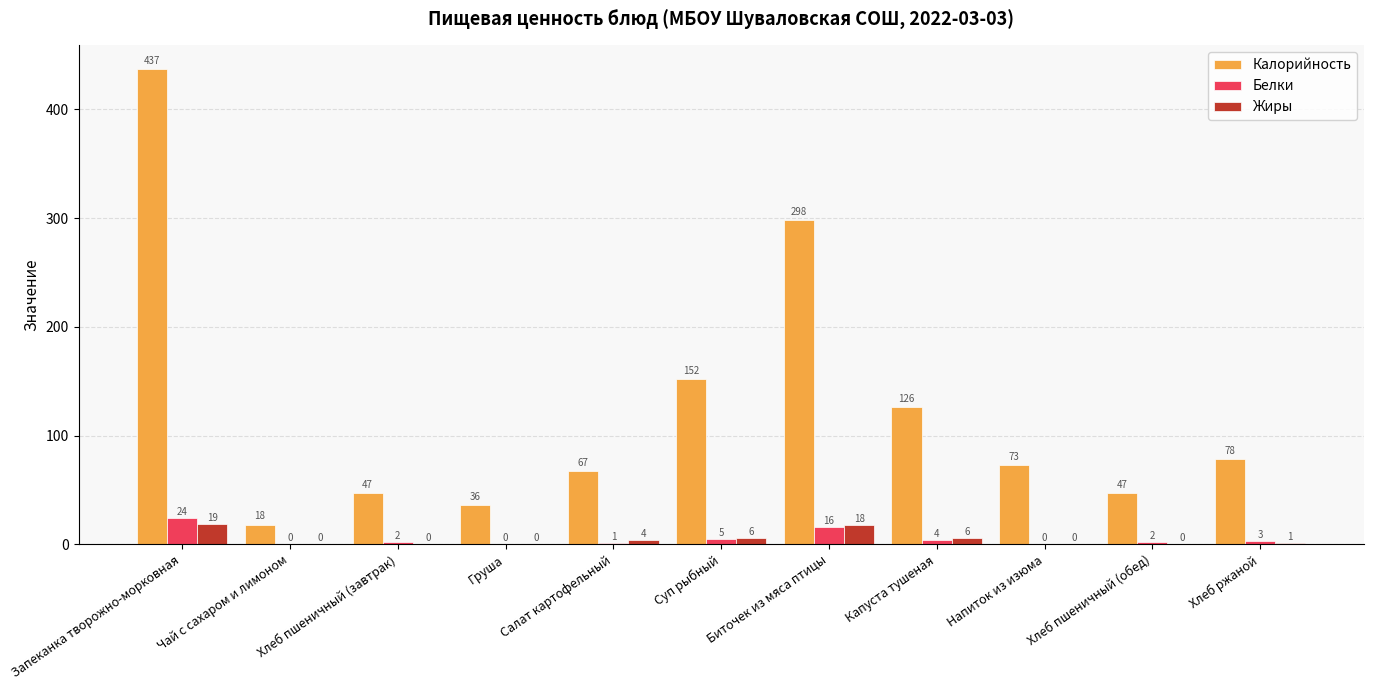

What is the sum of the Жиры values at Биточек из мяса птицы and Салат картофельный?

22